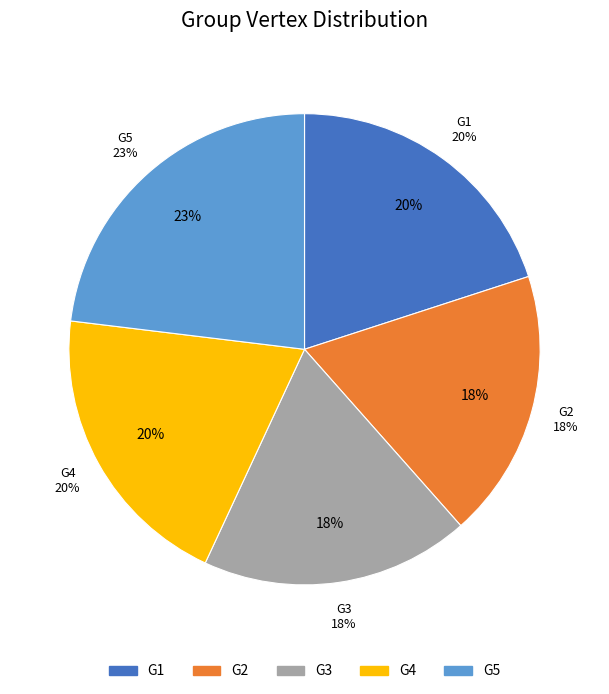

Which slice is the smallest?

G2